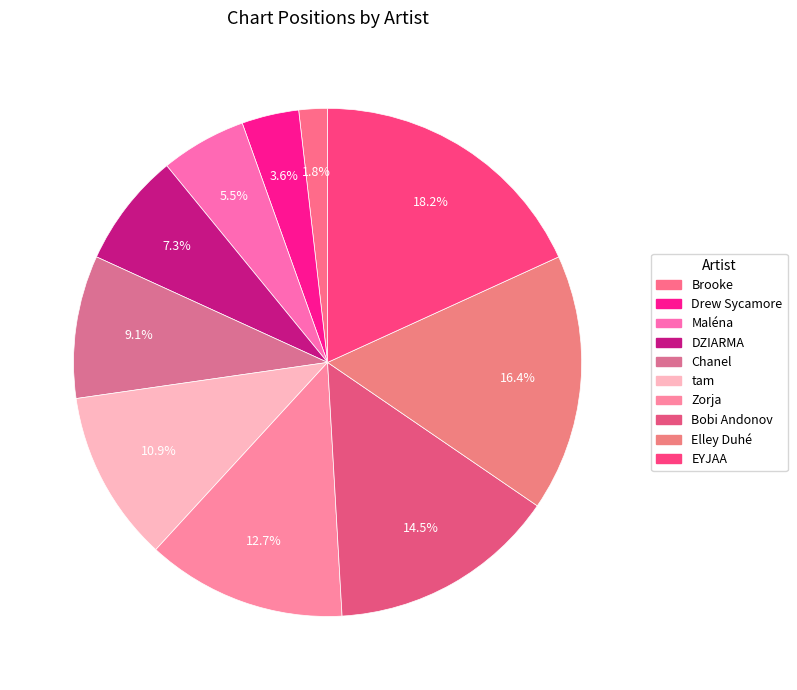

Does any single category account for the majority?

No